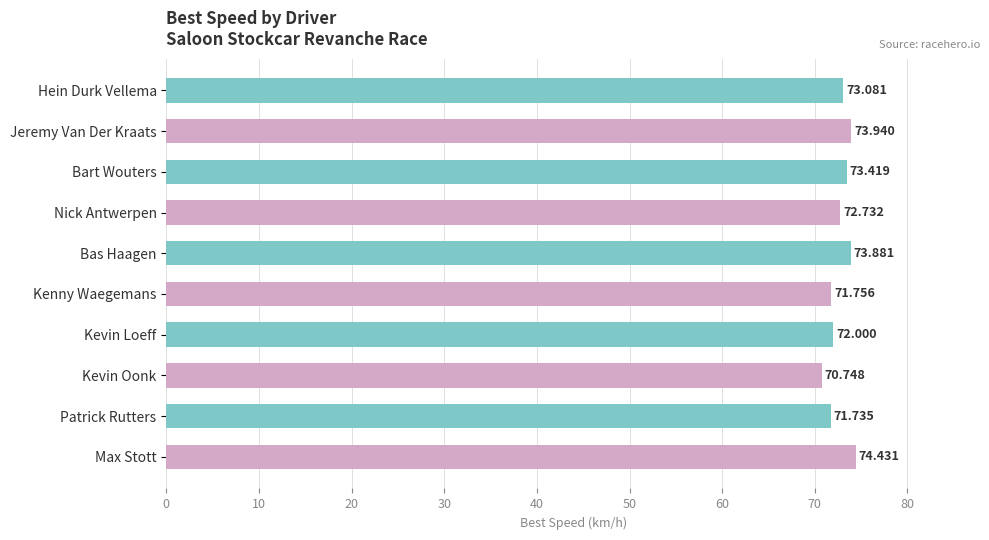

Rank the categories by value from lowest to highest.

Kevin Oonk, Patrick Rutters, Kenny Waegemans, Kevin Loeff, Nick Antwerpen, Hein Durk Vellema, Bart Wouters, Bas Haagen, Jeremy Van Der Kraats, Max Stott